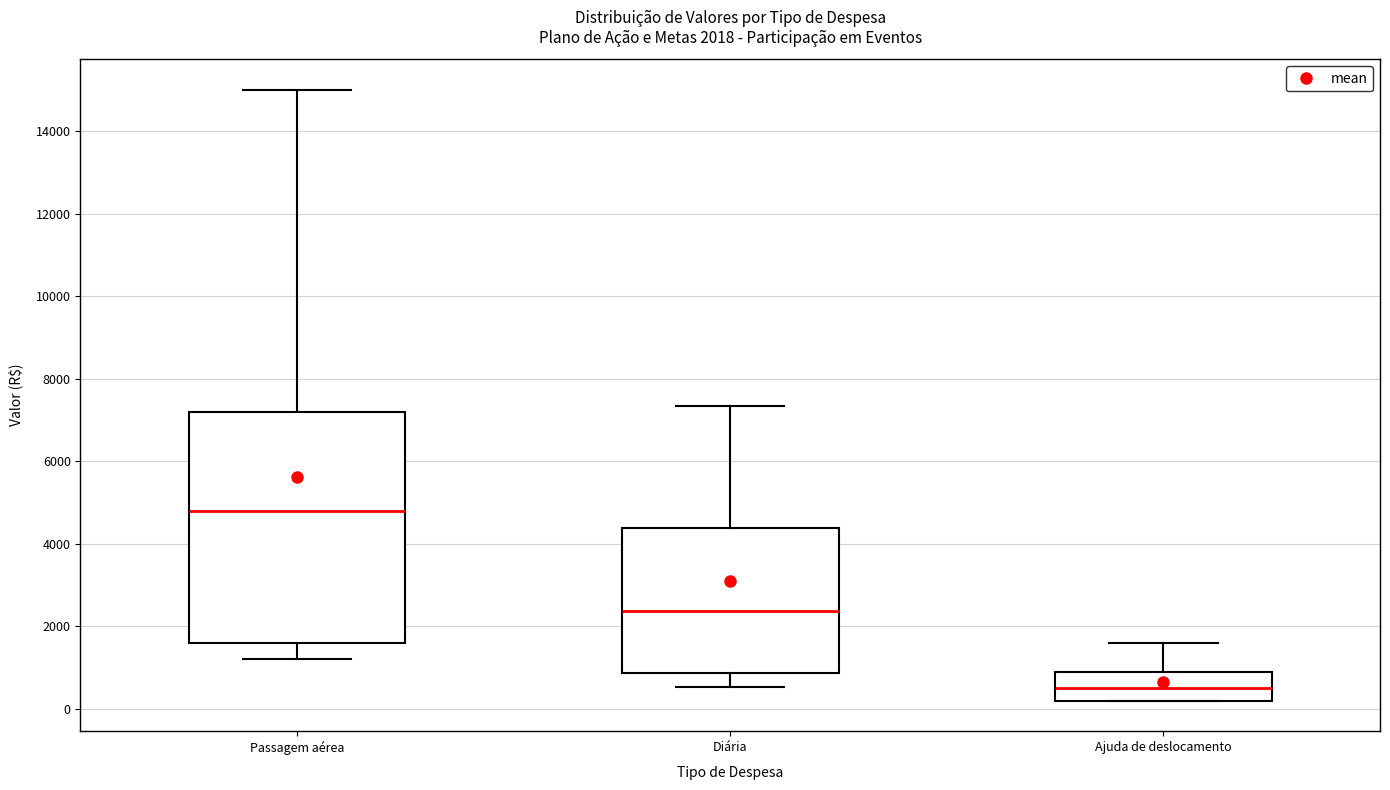

Which box is the tallest, from its lower edge to its upper edge?

Passagem aérea